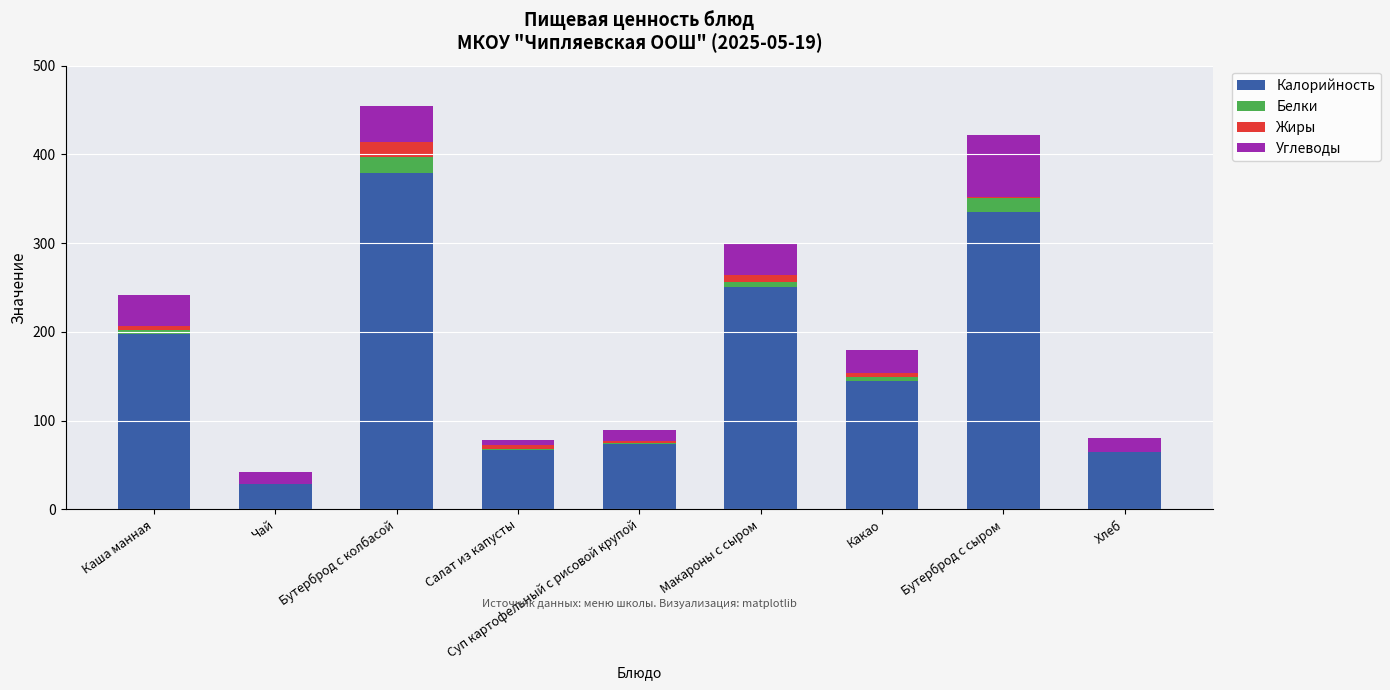

Count the number of categories in the chart.

9